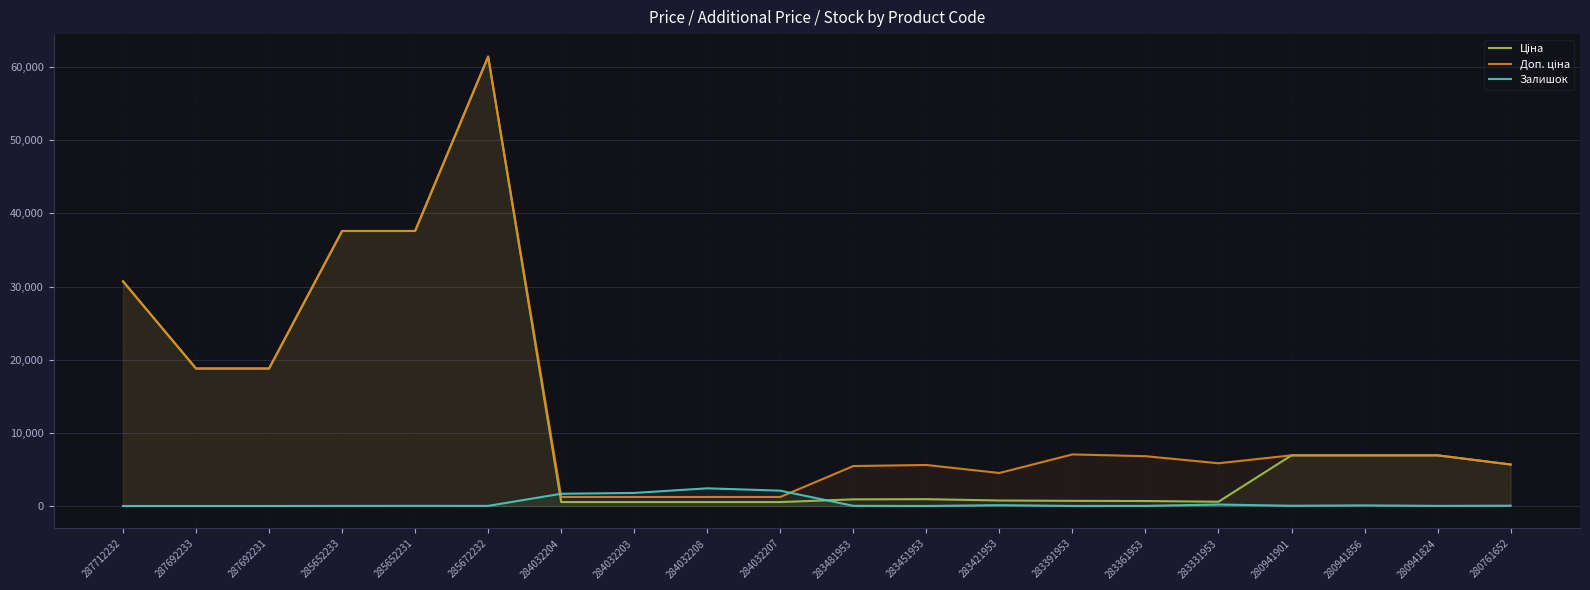

How many values in the Залишок series are below 24?

10